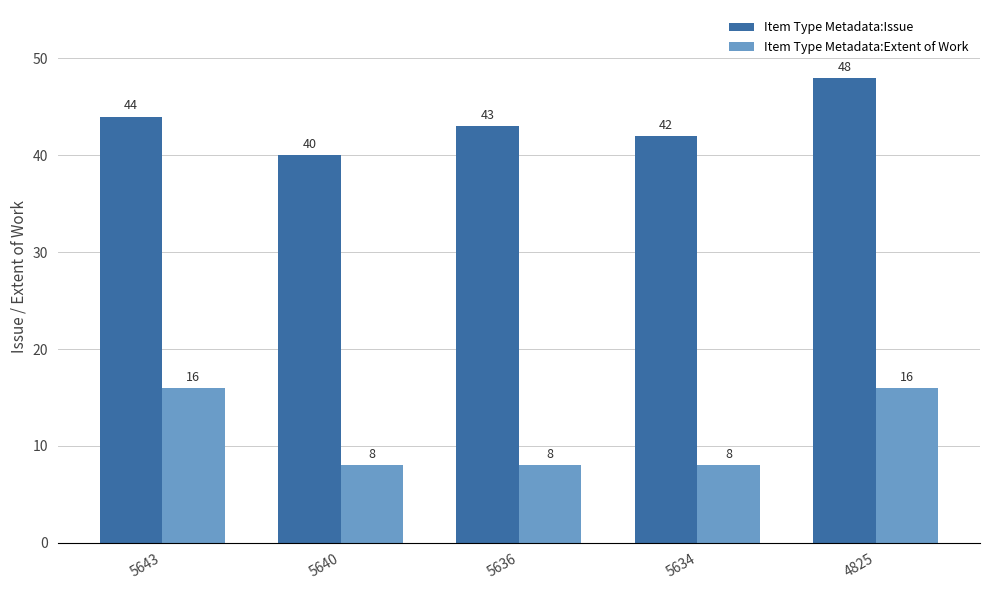

Is the value of Item Type Metadata:Issue at 5634 greater than the value of Item Type Metadata:Extent of Work at 5643?

Yes